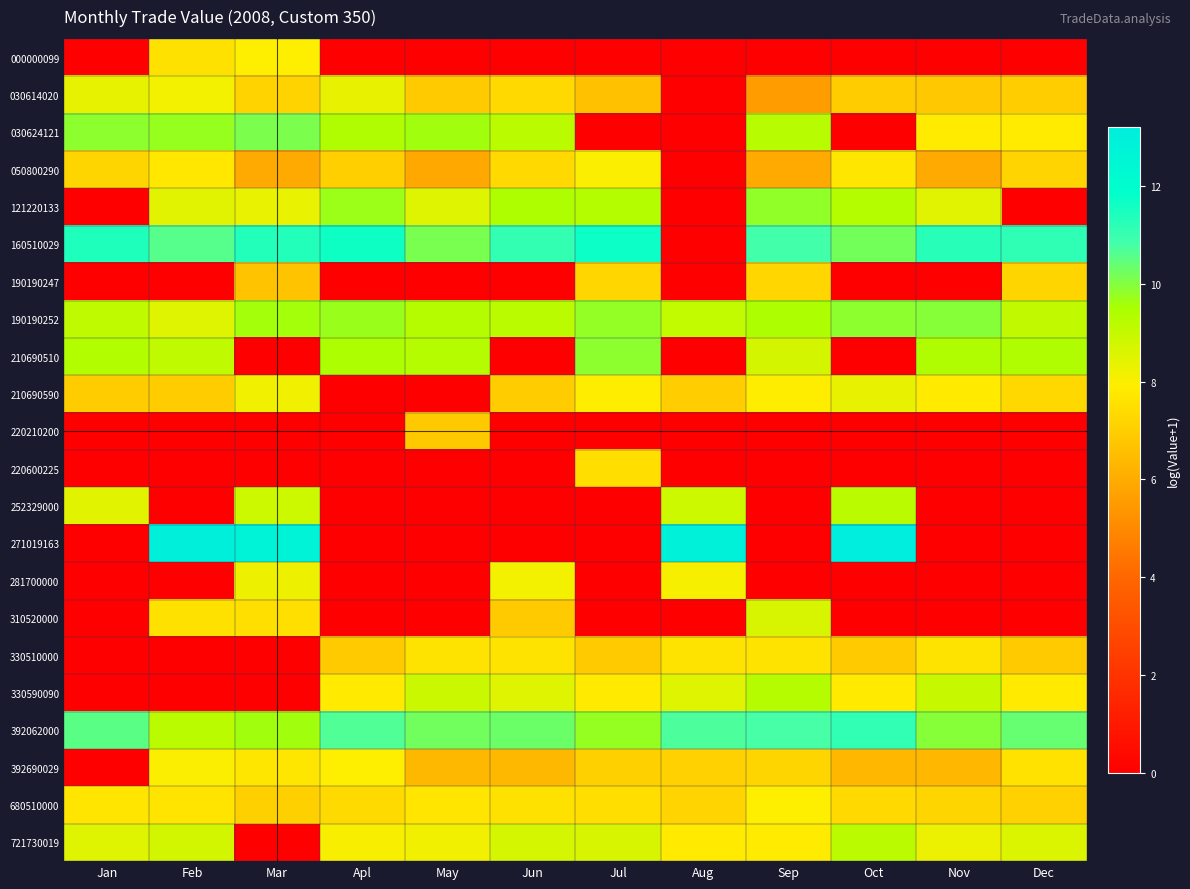

Reading left to right, transcribe all the data shown in this chart.

000000099: Jan=0.0	Feb=7.5	Mar=7.9	Apl=0.0	May=0.0	Jun=0.0	Jul=0.0	Aug=0.0	Sep=0.0	Oct=0.0	Nov=0.0	Dec=0.0
030614020: Jan=8.4	Feb=8.1	Mar=7.2	Apl=8.3	May=6.9	Jun=7.3	Jul=6.6	Aug=0.0	Sep=5.6	Oct=7.0	Nov=6.8	Dec=7.0
030624121: Jan=9.9	Feb=9.7	Mar=10.1	Apl=9.4	May=9.6	Jun=9.2	Jul=0.0	Aug=0.0	Sep=9.2	Oct=0.0	Nov=7.9	Dec=7.9
050800290: Jan=7.2	Feb=7.7	Mar=6.0	Apl=7.0	May=5.9	Jun=7.3	Jul=8.0	Aug=0.0	Sep=6.0	Oct=7.7	Nov=6.0	Dec=7.2
121220133: Jan=0.0	Feb=8.5	Mar=8.3	Apl=9.7	May=8.5	Jun=9.4	Jul=9.3	Aug=0.0	Sep=9.8	Oct=9.3	Nov=8.5	Dec=0.0
160510029: Jan=11.4	Feb=10.6	Mar=11.3	Apl=11.6	May=10.1	Jun=11.1	Jul=11.7	Aug=0.0	Sep=10.8	Oct=10.2	Nov=11.2	Dec=11.1
190190247: Jan=0.0	Feb=0.0	Mar=6.7	Apl=0.0	May=0.0	Jun=0.0	Jul=7.2	Aug=0.0	Sep=7.2	Oct=0.0	Nov=0.0	Dec=7.2
190190252: Jan=9.1	Feb=8.5	Mar=9.6	Apl=9.7	May=9.3	Jun=9.2	Jul=9.8	Aug=9.0	Sep=9.4	Oct=9.9	Nov=9.9	Dec=9.1
210690510: Jan=9.4	Feb=9.1	Mar=0.0	Apl=9.4	May=9.3	Jun=0.0	Jul=9.9	Aug=0.0	Sep=8.7	Oct=0.0	Nov=9.4	Dec=9.4
210690590: Jan=6.9	Feb=6.9	Mar=8.2	Apl=0.0	May=0.0	Jun=7.0	Jul=7.9	Aug=7.0	Sep=7.9	Oct=8.3	Nov=7.8	Dec=7.3
220210200: Jan=0.0	Feb=0.0	Mar=0.0	Apl=0.0	May=6.9	Jun=0.0	Jul=0.0	Aug=0.0	Sep=0.0	Oct=0.0	Nov=0.0	Dec=0.0
220600225: Jan=0.0	Feb=0.0	Mar=0.0	Apl=0.0	May=0.0	Jun=0.0	Jul=7.5	Aug=0.0	Sep=0.0	Oct=0.0	Nov=0.0	Dec=0.0
252329000: Jan=8.5	Feb=0.0	Mar=8.9	Apl=0.0	May=0.0	Jun=0.0	Jul=0.0	Aug=8.9	Sep=0.0	Oct=9.2	Nov=0.0	Dec=0.0
271019163: Jan=0.0	Feb=13.1	Mar=12.7	Apl=0.0	May=0.0	Jun=0.0	Jul=0.0	Aug=12.9	Sep=0.0	Oct=13.2	Nov=0.0	Dec=0.0
281700000: Jan=0.0	Feb=0.0	Mar=8.2	Apl=0.0	May=0.0	Jun=8.1	Jul=0.0	Aug=8.1	Sep=0.0	Oct=0.0	Nov=0.0	Dec=0.0
310520000: Jan=0.0	Feb=7.6	Mar=7.5	Apl=0.0	May=0.0	Jun=6.9	Jul=0.0	Aug=0.0	Sep=8.7	Oct=0.0	Nov=0.0	Dec=0.0
330510000: Jan=0.0	Feb=0.0	Mar=0.0	Apl=6.9	May=7.6	Jun=7.6	Jul=6.9	Aug=7.6	Sep=7.6	Oct=6.9	Nov=7.6	Dec=6.9
330590090: Jan=0.0	Feb=0.0	Mar=0.0	Apl=7.8	May=8.9	Jun=8.5	Jul=7.8	Aug=8.5	Sep=9.3	Oct=7.8	Nov=9.0	Dec=7.8
392062000: Jan=10.5	Feb=9.2	Mar=9.6	Apl=10.7	May=10.2	Jun=10.3	Jul=9.8	Aug=10.7	Sep=10.8	Oct=11.1	Nov=9.9	Dec=10.4
392690029: Jan=0.0	Feb=8.0	Mar=7.7	Apl=7.9	May=6.4	Jun=6.4	Jul=7.1	Aug=7.1	Sep=7.2	Oct=6.3	Nov=6.3	Dec=7.6
680510000: Jan=7.7	Feb=7.7	Mar=7.0	Apl=7.3	May=7.7	Jun=7.6	Jul=7.5	Aug=7.2	Sep=7.9	Oct=7.3	Nov=7.2	Dec=7.1
721730019: Jan=8.5	Feb=8.7	Mar=0.0	Apl=8.0	May=8.2	Jun=8.7	Jul=8.7	Aug=7.8	Sep=7.8	Oct=9.2	Nov=8.3	Dec=8.6